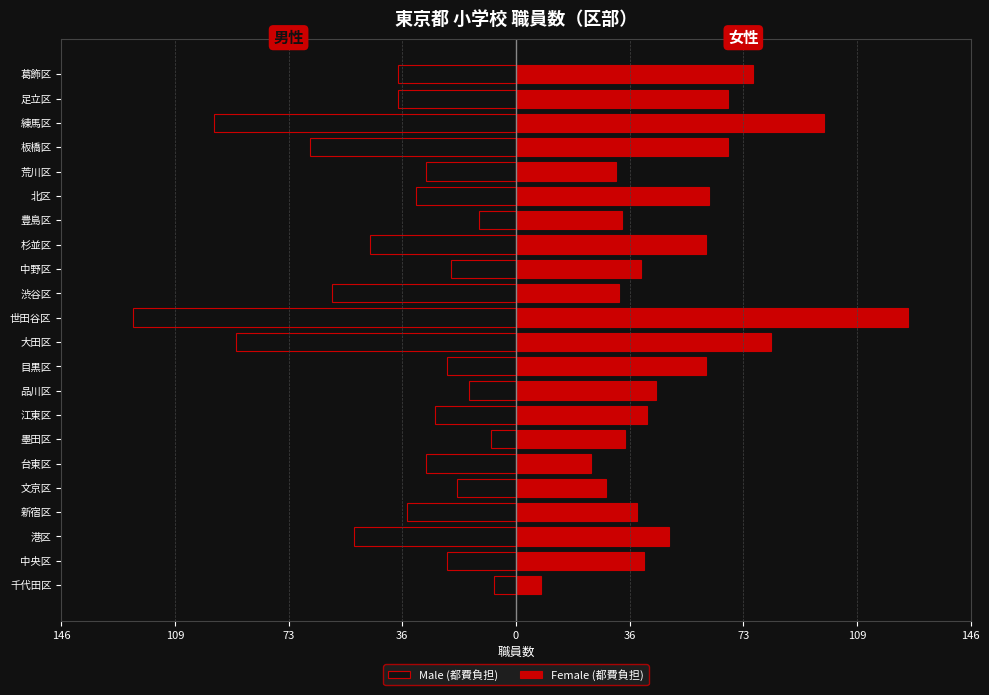

What is the minimum value shown in the chart?

-123